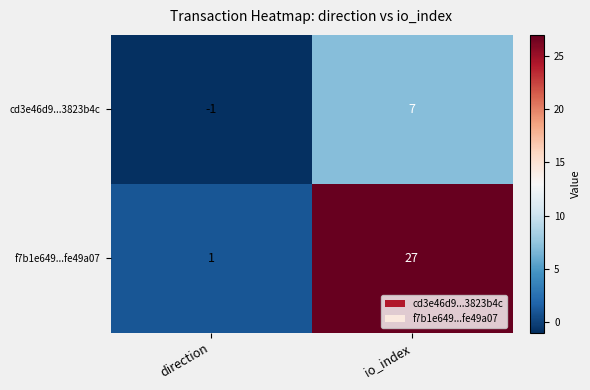

At which category is the sum across all series the highest?

io_index